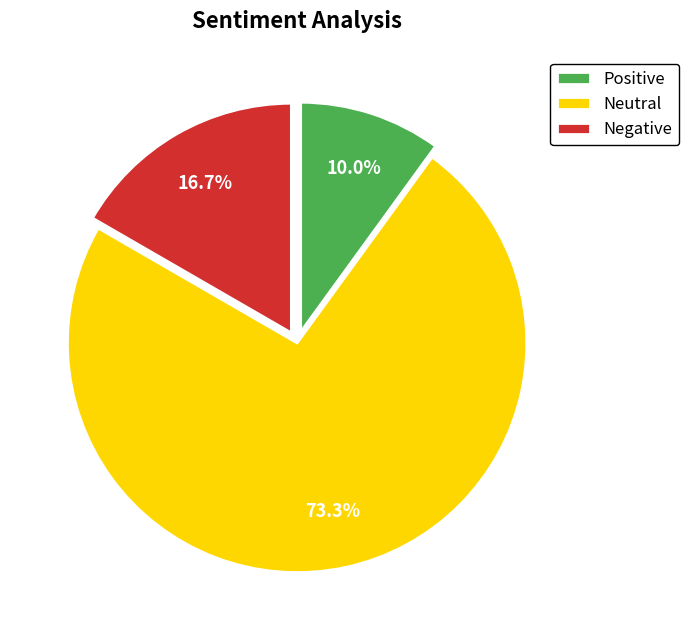

Which slice is the smallest?

Positive